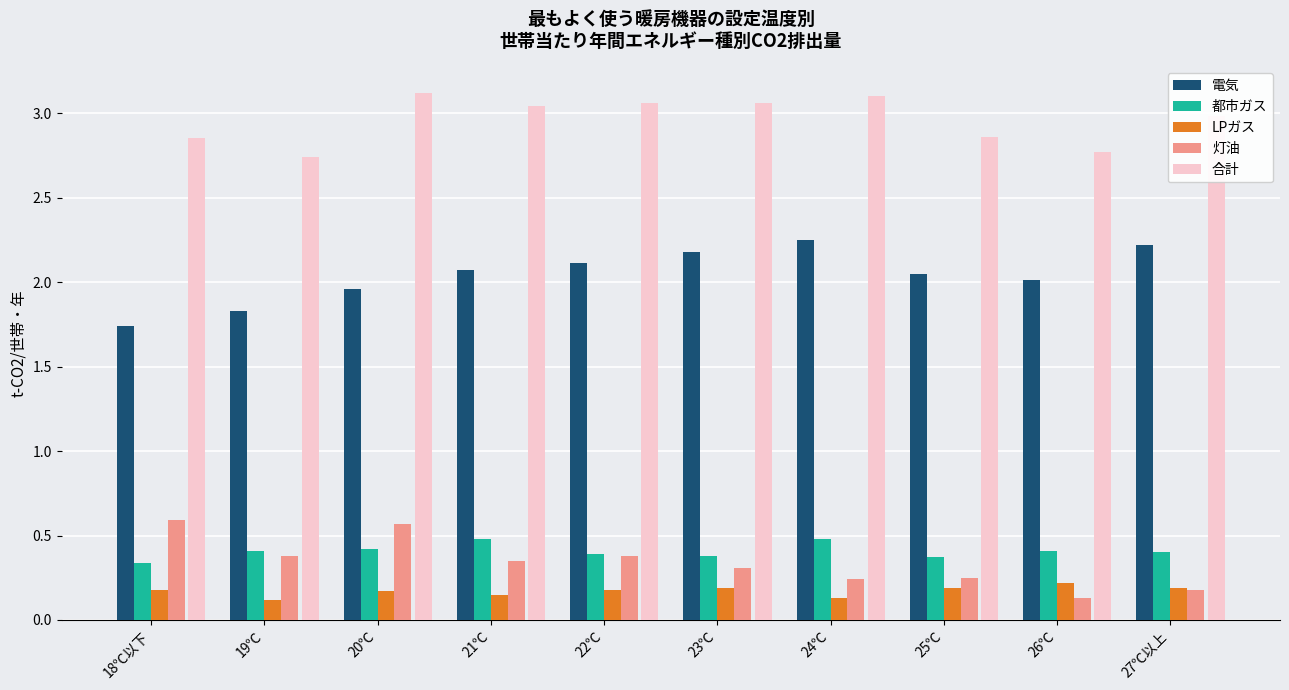

Which series changed the most between 20℃ and 26℃?

灯油